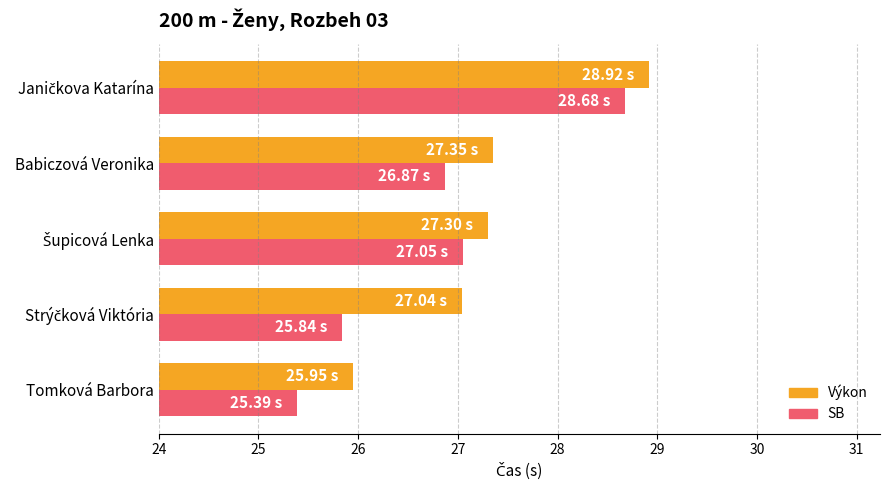

Which series has the largest range (max minus min)?

SB